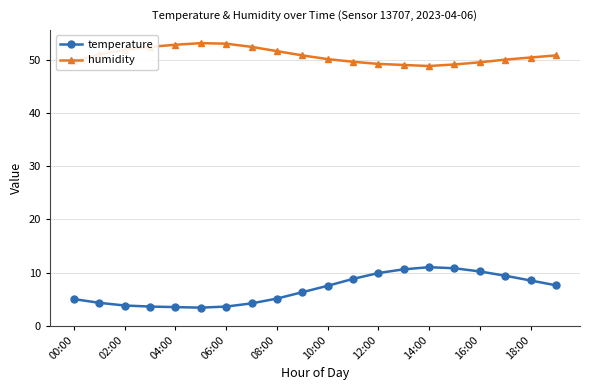

What is the maximum value for temperature?

11.0